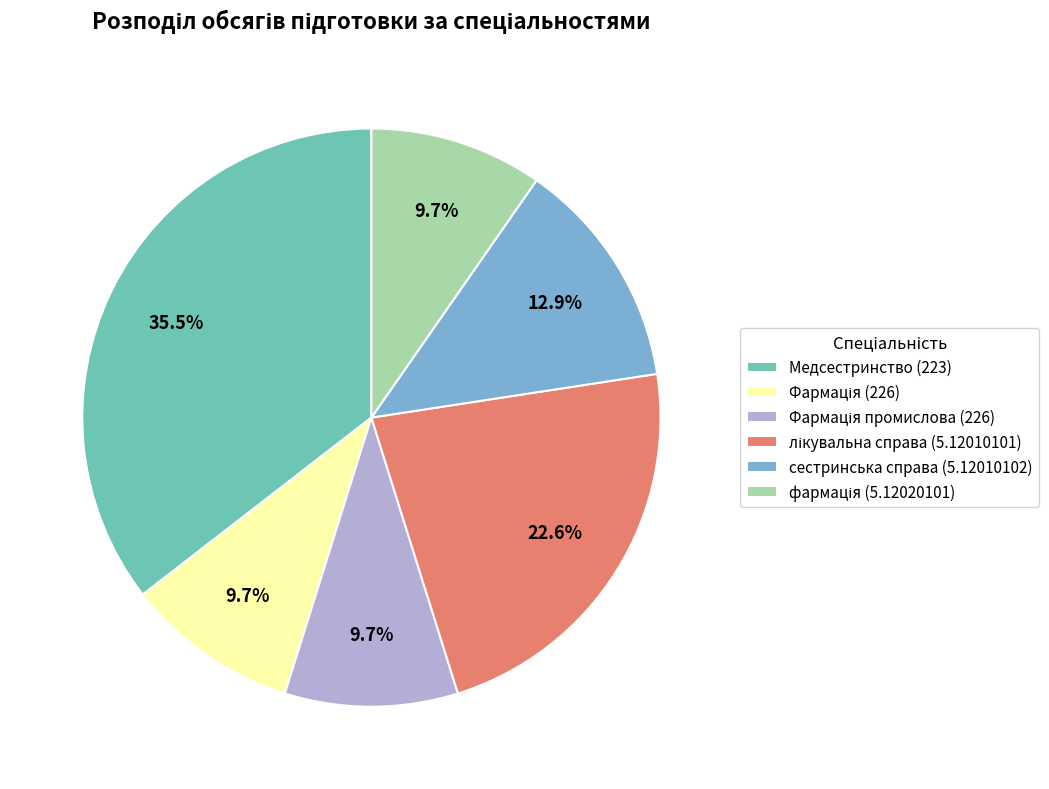

How much of the chart is everything except сестринська справа (5.12010102)?

87.1%